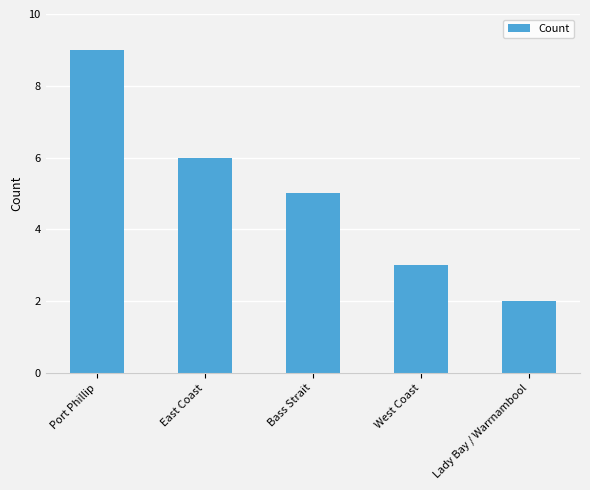

Reading right to left, list all the values displayed in this chart.

2	3	5	6	9